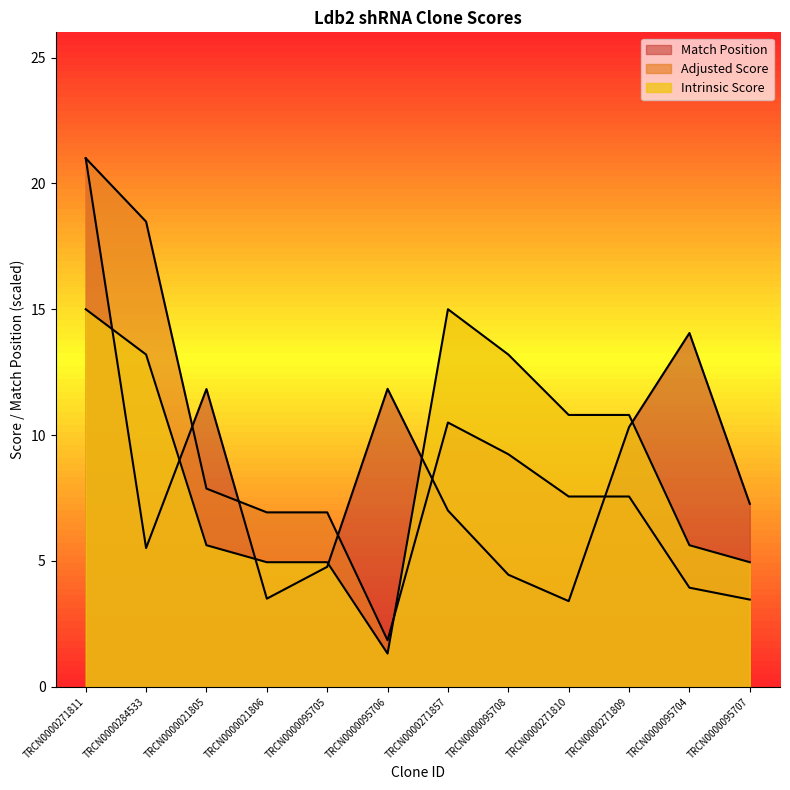

Is it true that Match Position equals 11.8 at TRCN0000095706?

True